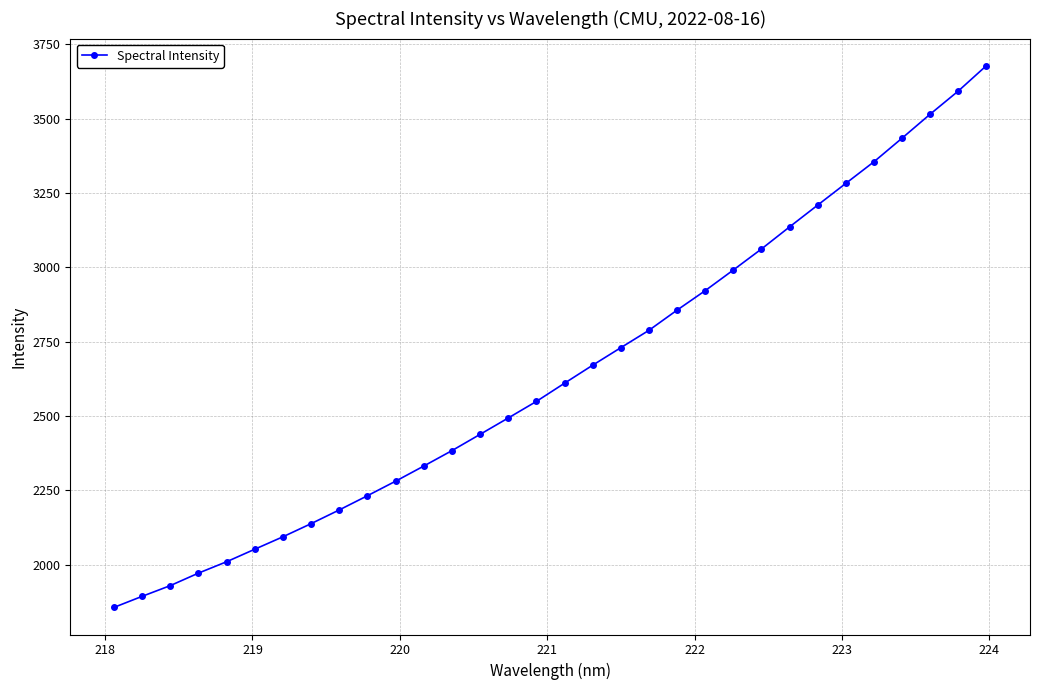

What is the smallest value displayed?

1855.7